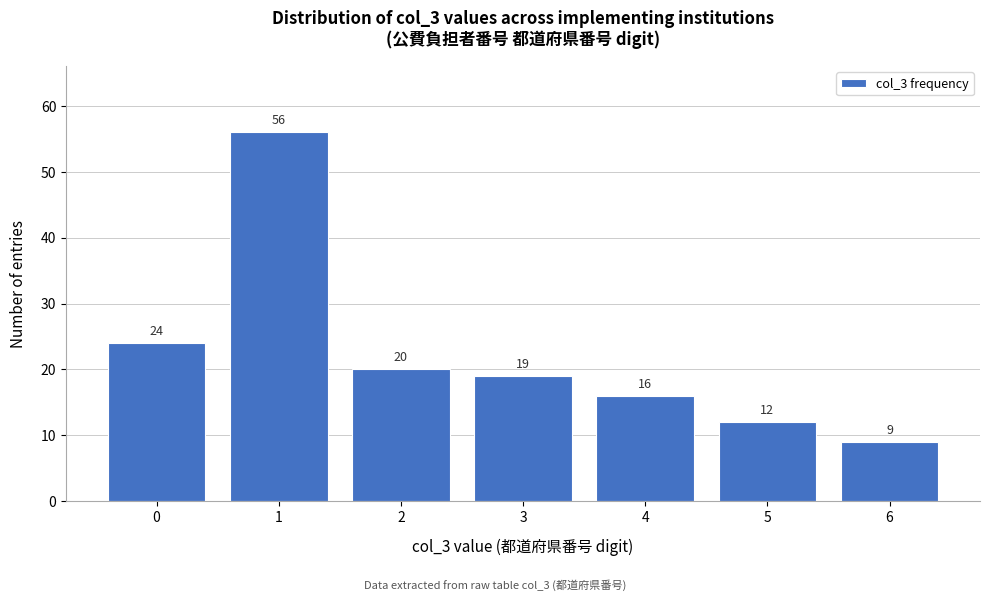

Reading left to right, extract all data points from this chart.

0=24	1=56	2=20	3=19	4=16	5=12	6=9